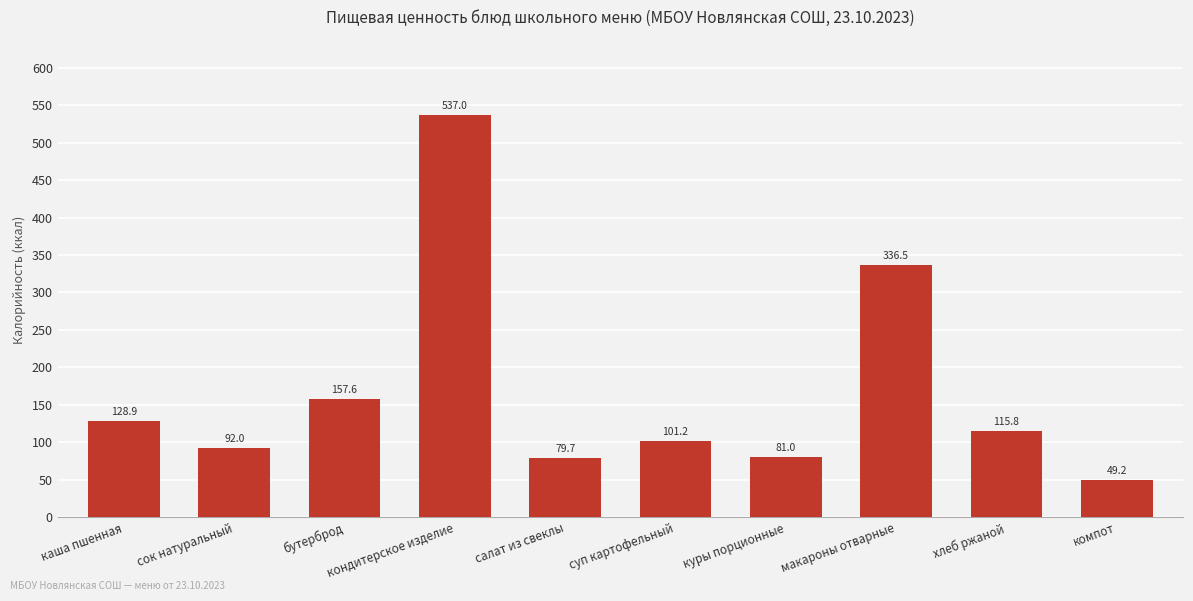

List the labels in order of value, smallest first.

компот, салат из свеклы, куры порционные, сок натуральный, суп картофельный, хлеб ржаной, каша пшенная, бутерброд, макароны отварные, кондитерское изделие